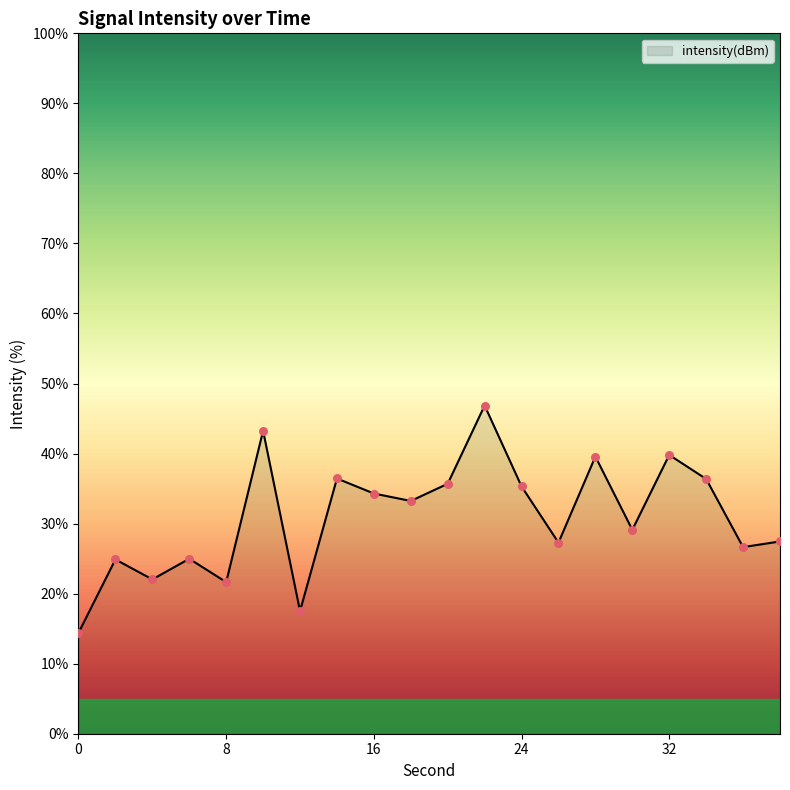

What is the greatest value displayed?

46.9